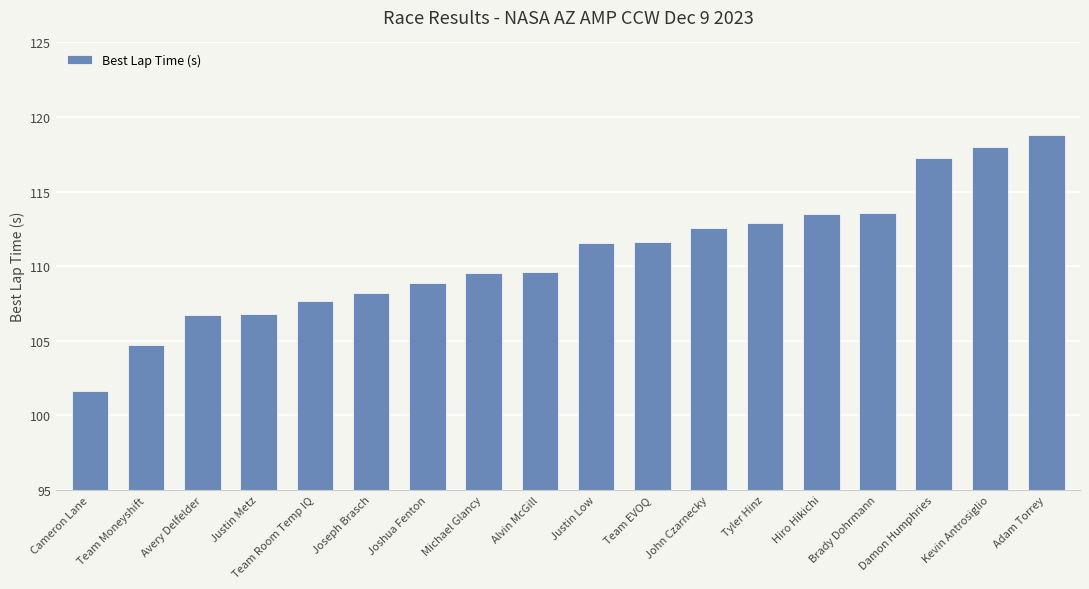

At which label does the data first exceed 111?

Justin Low